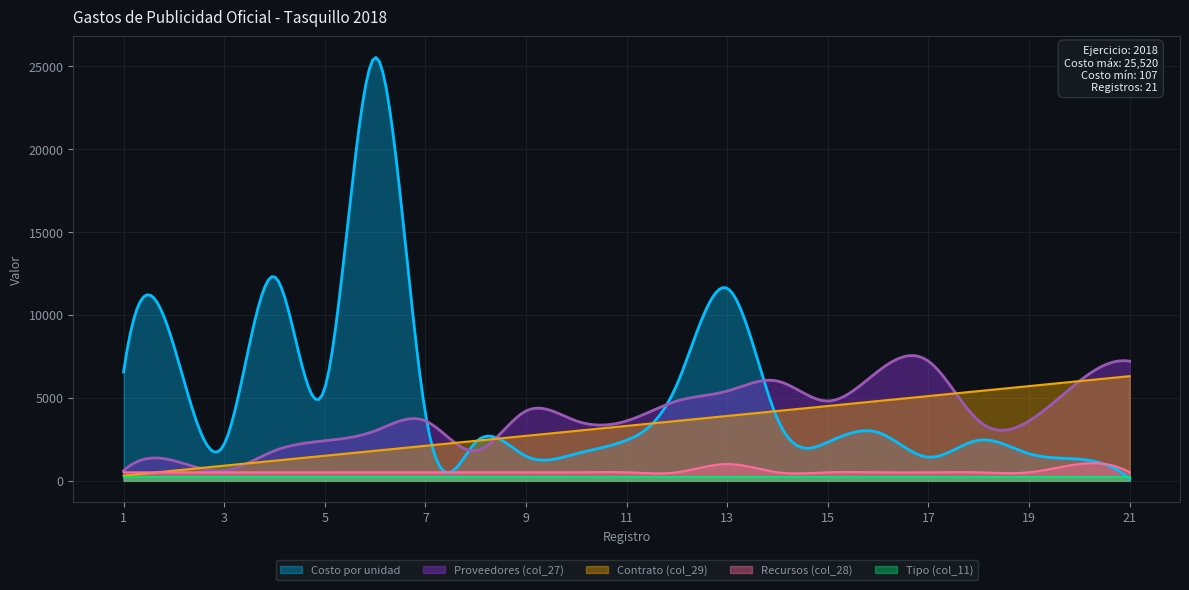

Reading left to right, transcribe all the data shown in this chart.

Costo por unidad: 6554.0	8120.0	2202.8	12296.0	5578.6	25520.0	4060.0	2320.0	1475.0	1624.0	2436.0	5800.0	11600.0	3708.0	2320.0	2900.0	1416.4	2436.0	1624.0	1290.0	107.9
Contrato (col_29): 1.0	2.0	3.0	4.0	5.0	6.0	7.0	8.0	9.0	10.0	11.0	12.0	13.0	14.0	15.0	16.0	17.0	18.0	19.0	20.0	21.0
Recursos (col_28): 1.0	1.0	1.0	1.0	1.0	1.0	1.0	1.0	1.0	1.0	1.0	1.0	2.0	1.0	1.0	1.0	1.0	1.0	1.0	2.0	1.0
Proveedores (col_27): 1.0	2.0	1.0	3.0	4.0	5.0	6.0	3.0	7.0	6.0	6.0	8.0	9.0	10.0	8.0	11.0	12.0	6.0	6.0	10.0	12.0
Tipo (col_11): 1.0	1.0	1.0	1.0	1.0	1.0	1.0	1.0	1.0	1.0	1.0	1.0	1.0	1.0	1.0	1.0	1.0	1.0	1.0	1.0	1.0